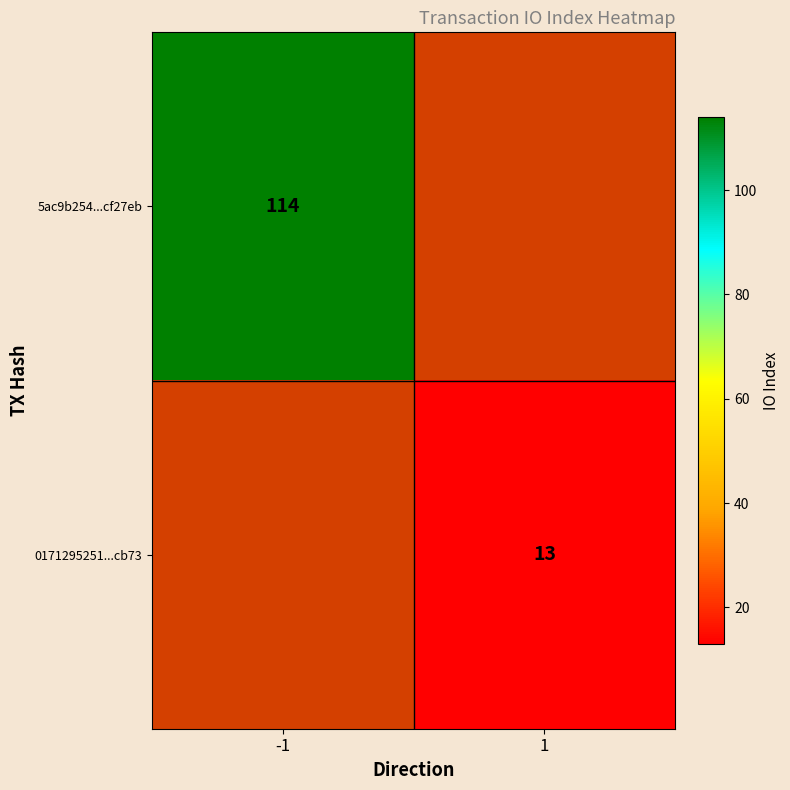

Is it true that 0171295251...cb73 equals 13 at 1?

True